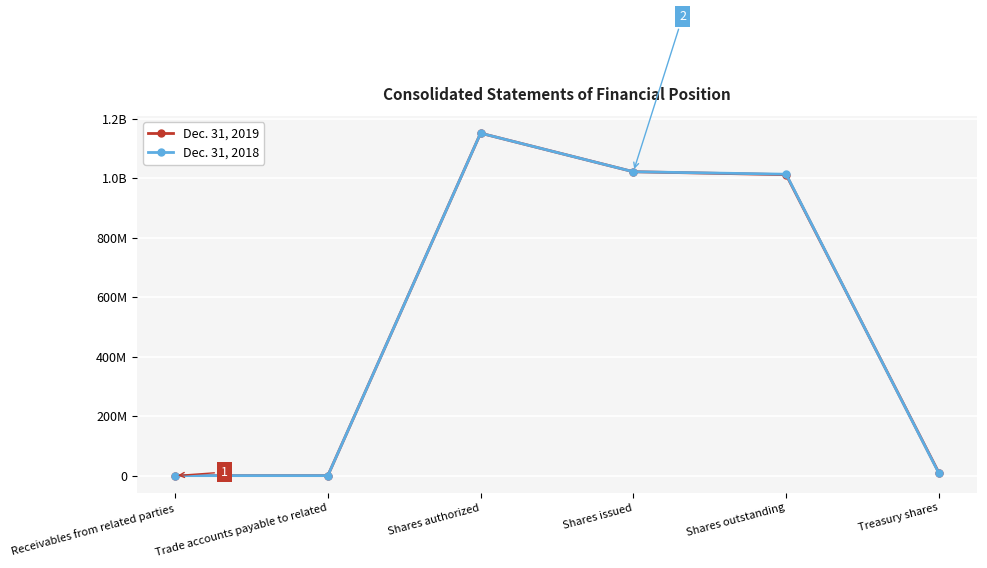

List the labels in order of Dec. 31, 2018 value, smallest first.

Trade accounts payable to related, Receivables from related parties, Treasury shares, Shares outstanding, Shares issued, Shares authorized